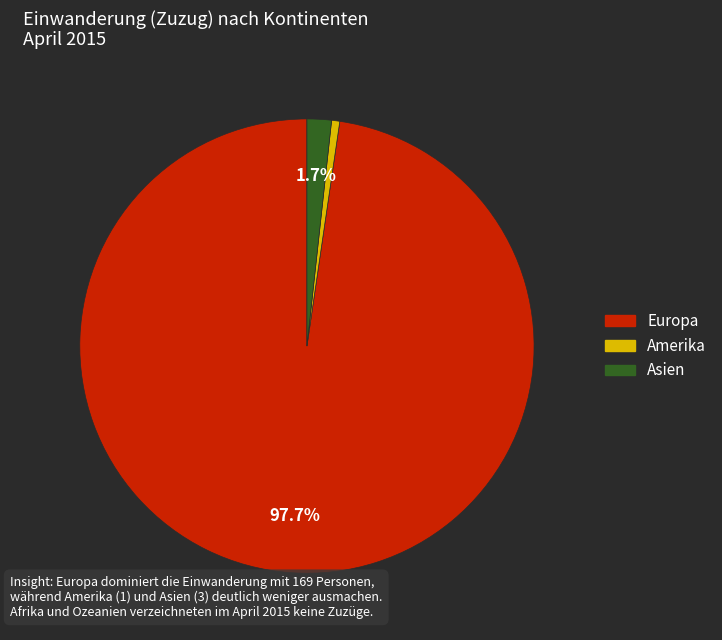

Is there any slice that represents more than half of the pie?

Yes